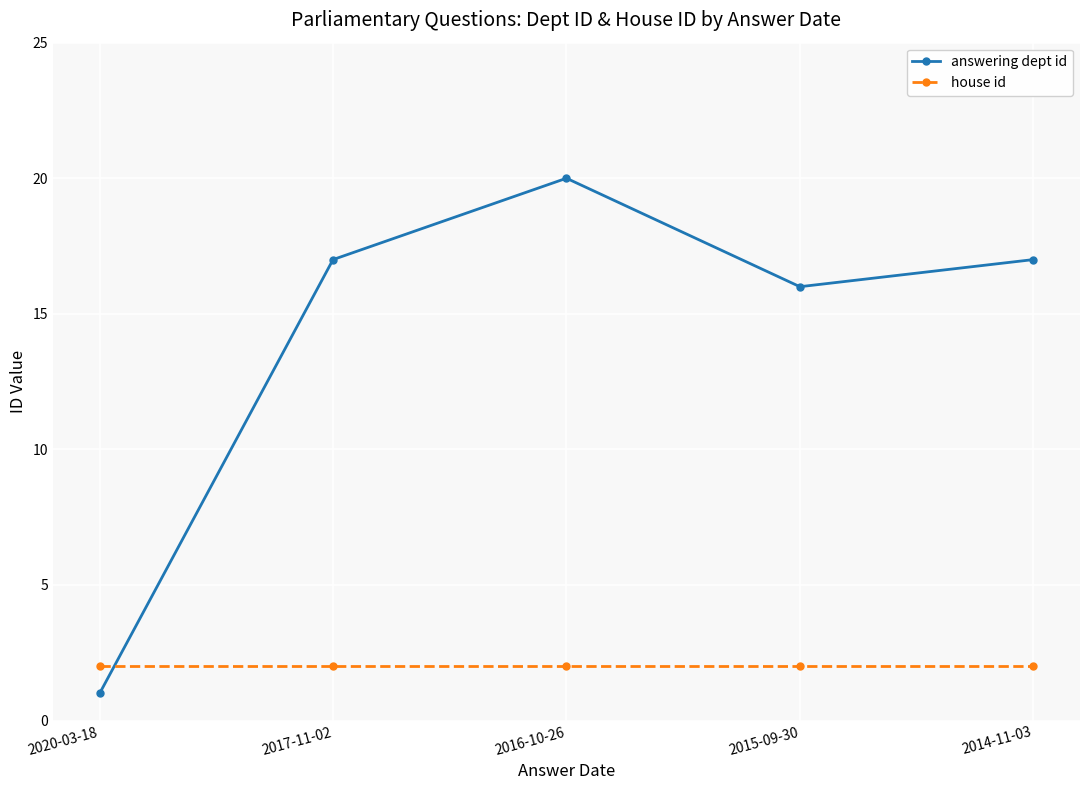

What is the label of the 4th point from the left?

2015-09-30